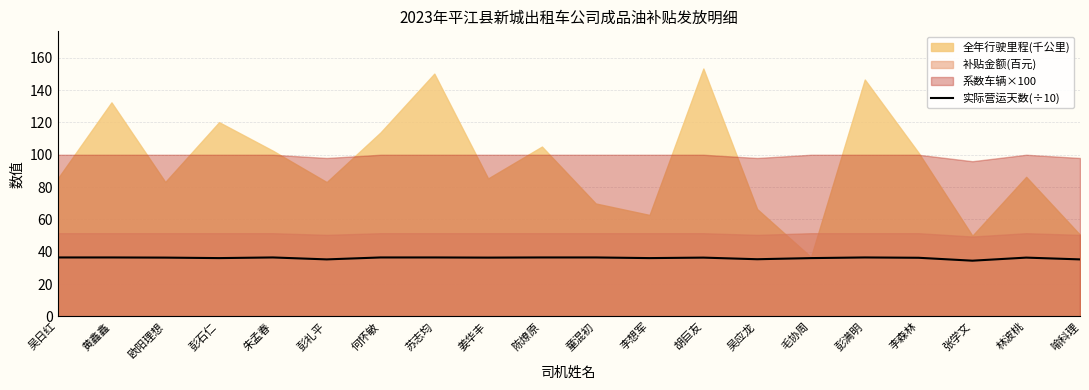

What is the lowest value of the 实际营运天数(÷10) series?

34.5